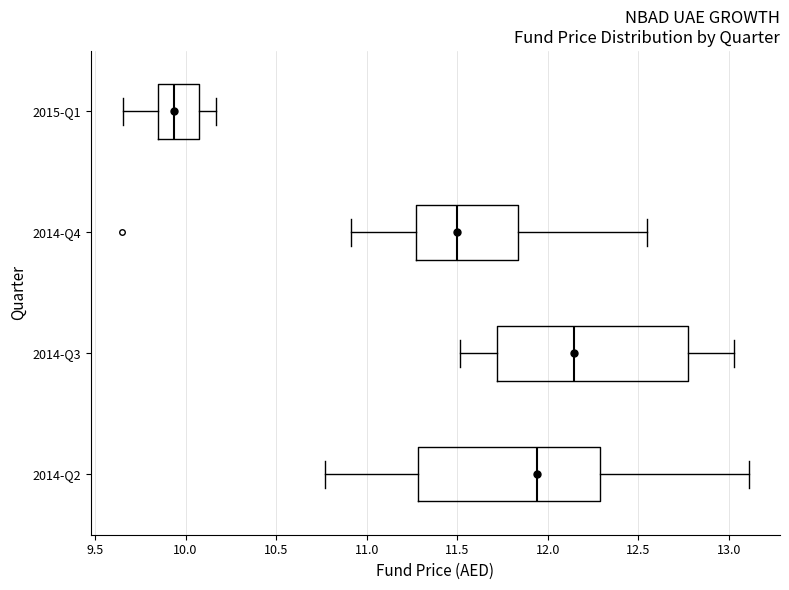

Comparing the boxes themselves (not the whiskers), which one is the widest?

2014-Q3